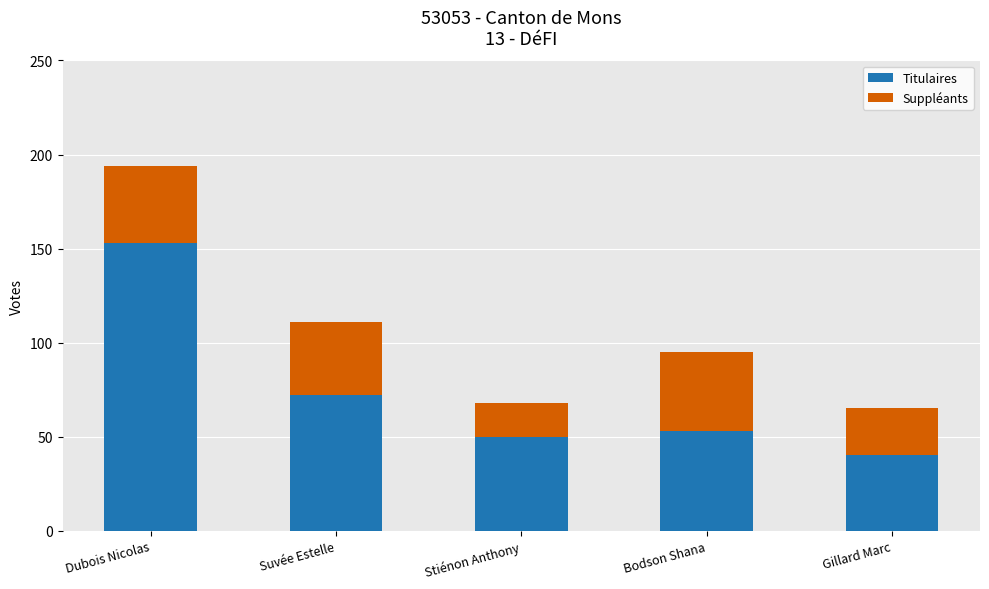

Does the chart contain stacked bars?

Yes